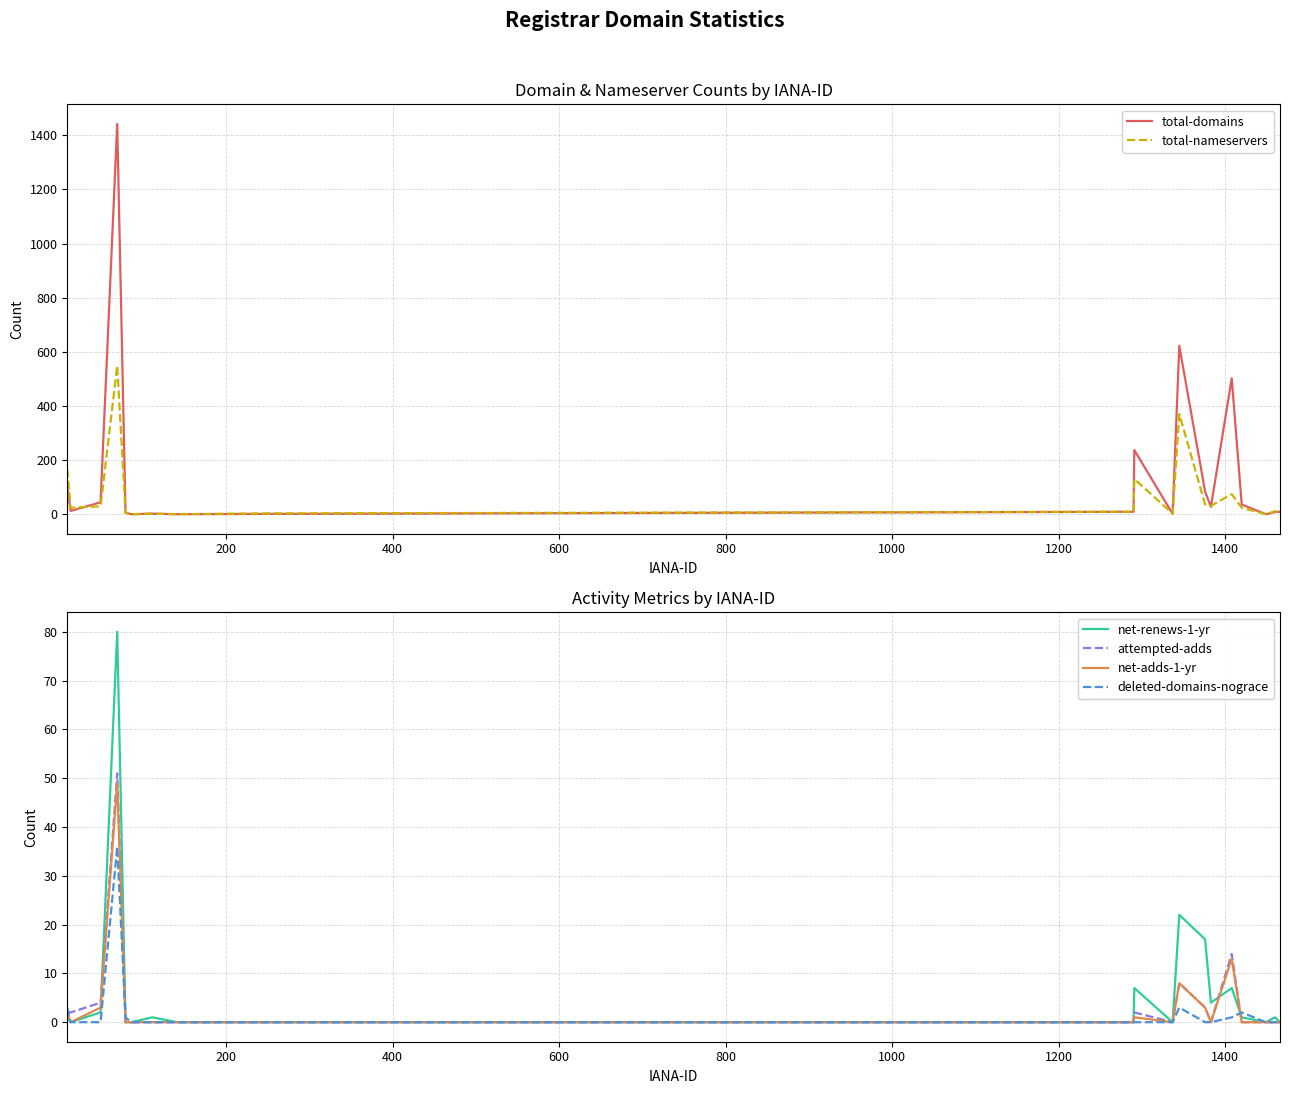

Reading left to right, what are all the values shown in this chart?

total-domains: 102	12	44	1442	5	0	2	0	1	9	237	1	622	84	27	502	36	0	8	9
total-nameservers: 167	24	29	549	6	0	2	0	3	9	130	2	370	36	31	74	24	0	11	5
net-renews-1-yr: 1	0	2	80	0	0	1	0	0	0	7	0	22	17	4	7	1	0	1	0
attempted-adds: 2	2	4	51	0	0	0	0	0	0	2	0	8	3	0	14	0	0	0	0
net-adds-1-yr: 2	0	3	49	0	0	0	0	0	0	1	0	8	3	0	13	0	0	0	0
deleted-domains-nograce: 3	0	0	36	1	0	0	0	0	0	0	0	3	0	0	1	2	0	0	0